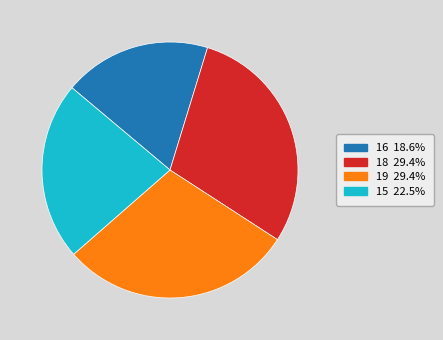

Is the sum of 19 29.4% and 18 29.4% greater than half?

Yes